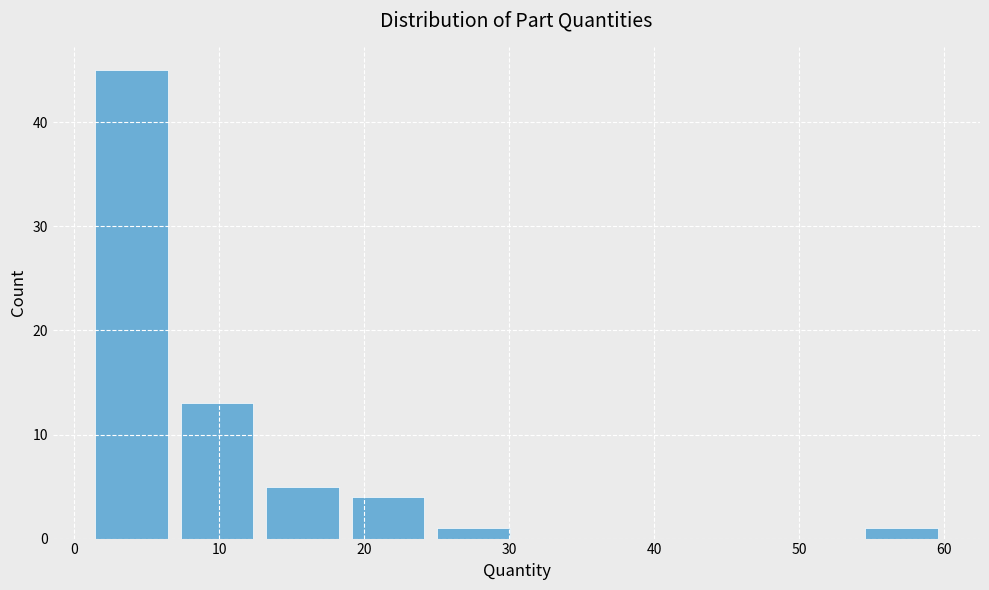

How tall is the bar that spans 1.0 to 6.9 on the x-axis? Neither the bar edges nor the heights are printed on the chart, so give them approximately, as read against the axes.

45